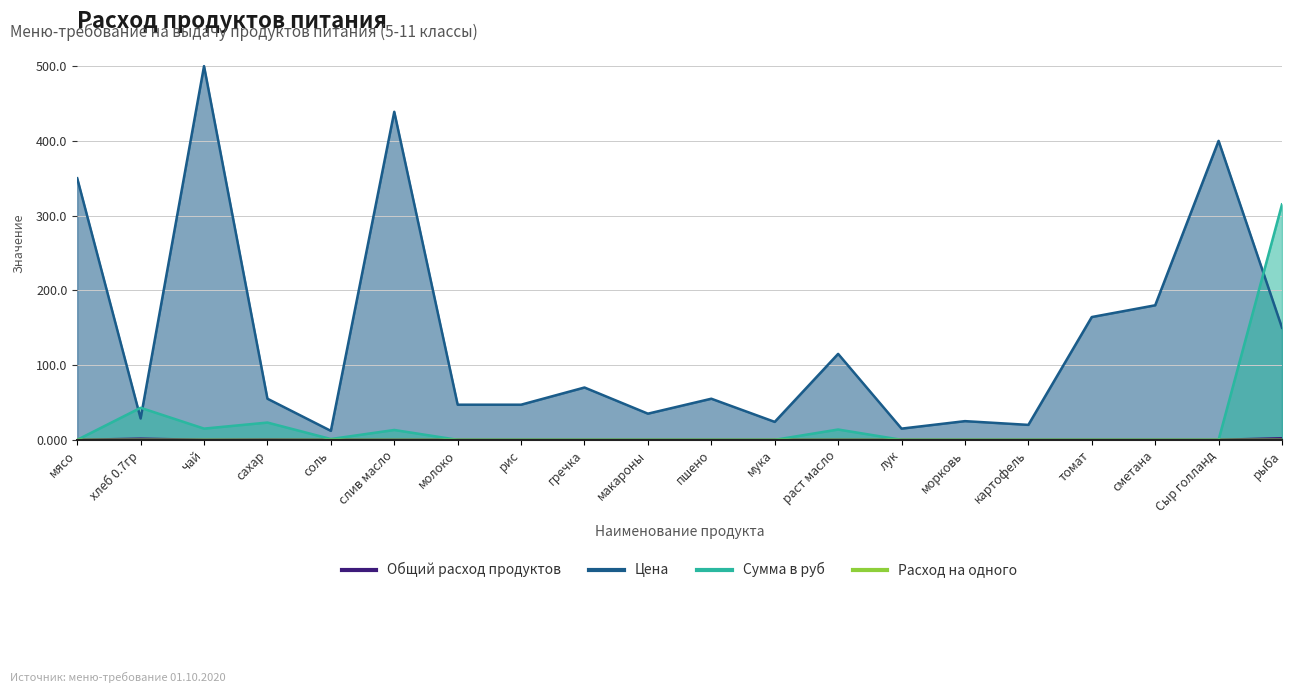

Rank the series by their maximum value, from highest to lowest.

Цена, Сумма в руб, Общий расход продуктов, Расход на одного